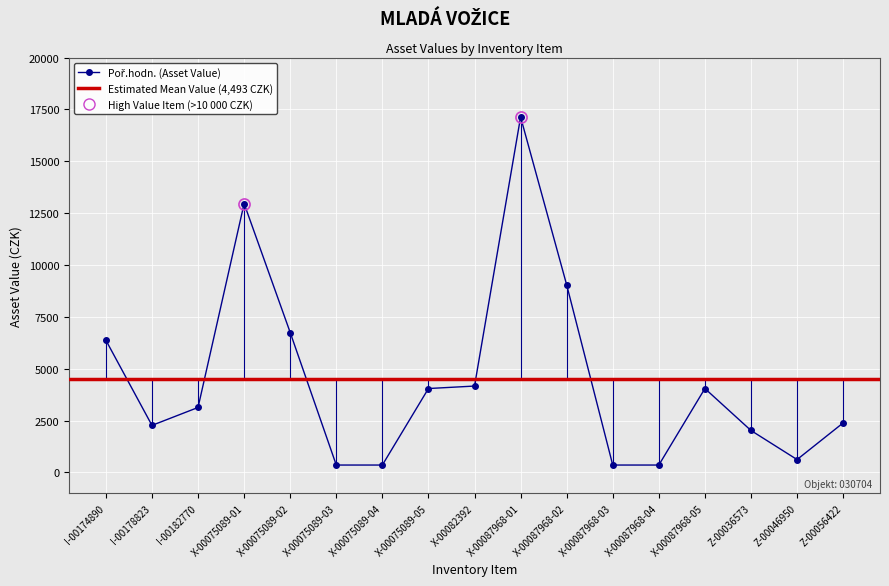

What is the change in value from X-00075089-02 to X-00087968-01?

+10389